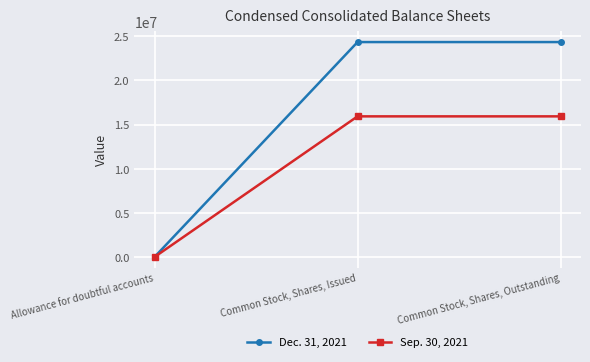

What are all the series names shown in the legend?

Dec. 31, 2021, Sep. 30, 2021